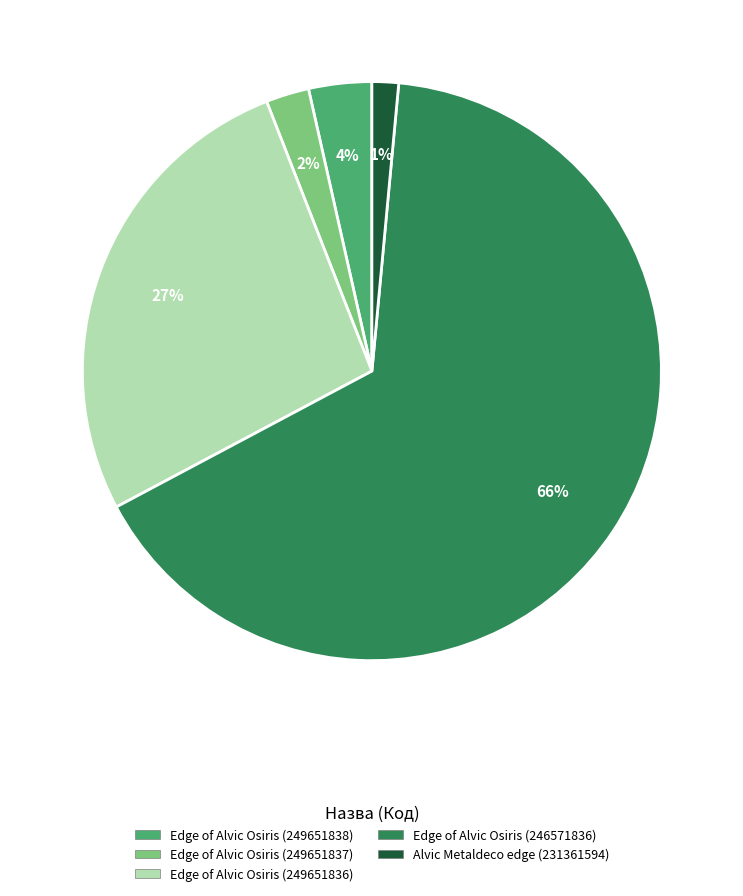

Is it true that Edge of Alvic Osiris (249651838) is 4% of the pie?

True